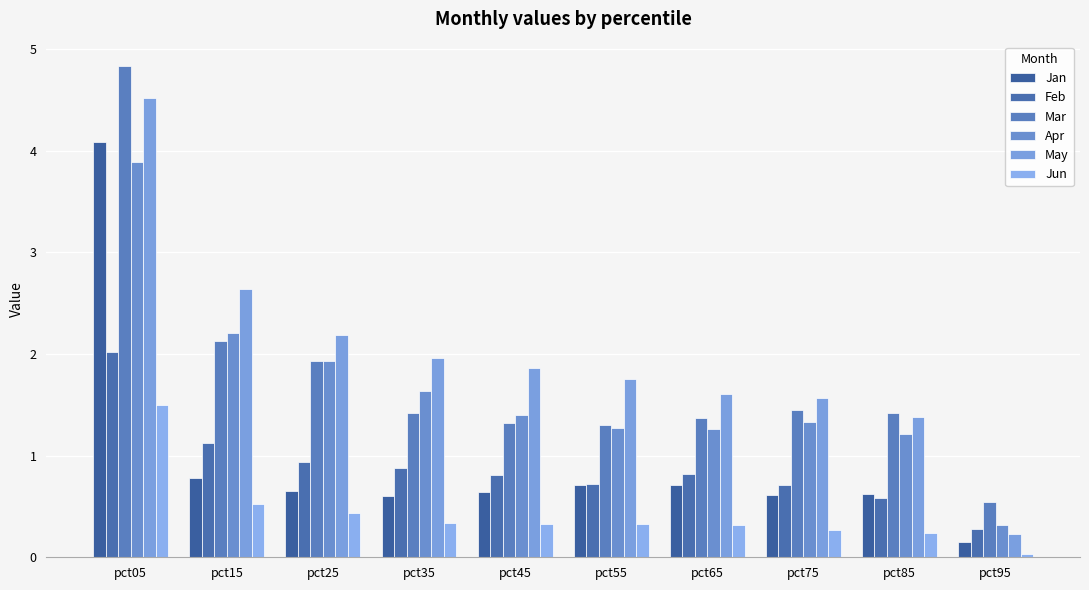

Is it true that Mar equals 1.4 at pct85?

True